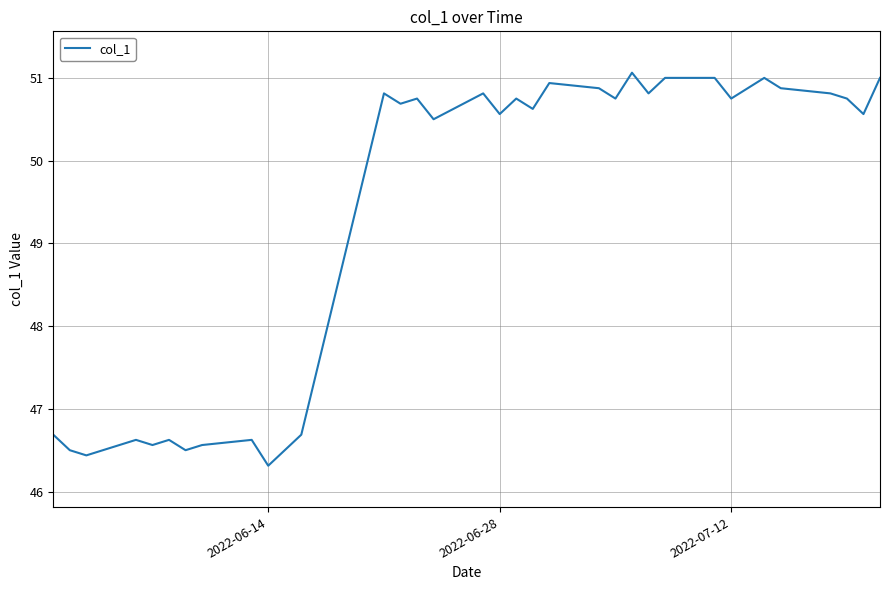

What is the average value?

49.3